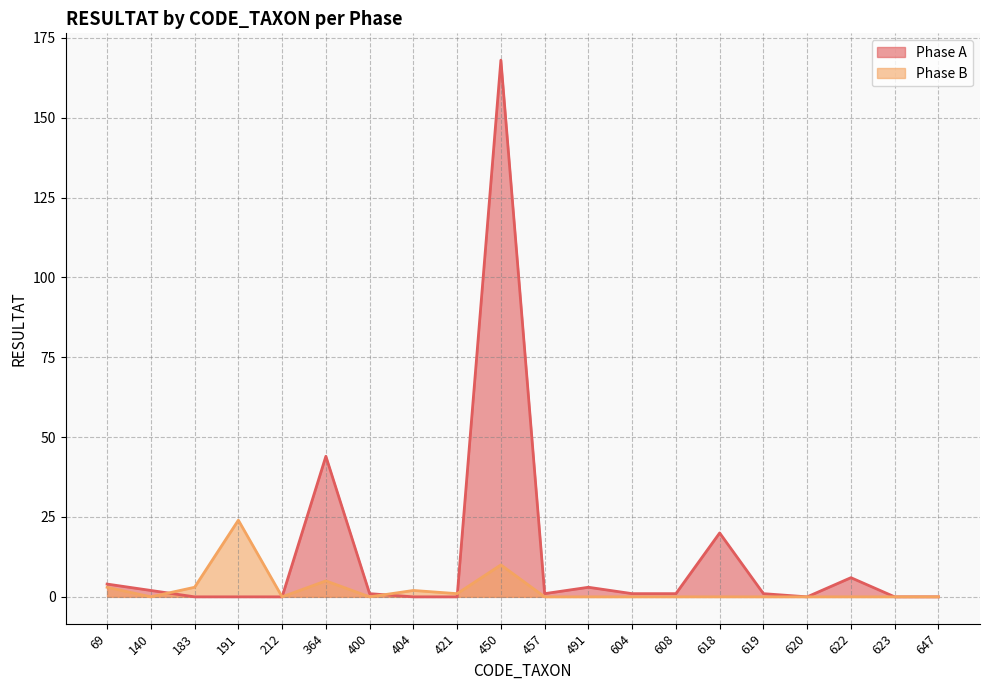

Which category has the lowest value in the Phase A series?

183